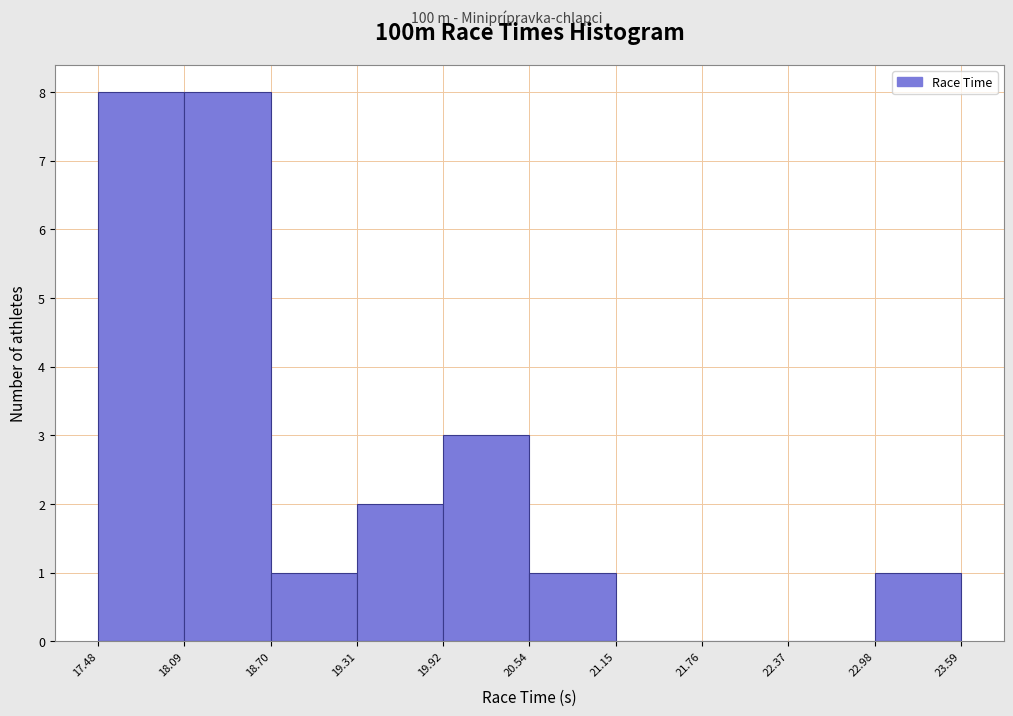

Reading left to right, transcribe this chart: for each bar, give the range it covers on the x-axis and its height. The values are not printed on the chart, so give them approximately, as read against the axis.

17.48 to 18.09: 8
18.09 to 18.70: 8
18.70 to 19.31: 1
19.31 to 19.92: 2
19.92 to 20.54: 3
20.54 to 21.15: 1
21.15 to 21.76: 0
21.76 to 22.37: 0
22.37 to 22.98: 0
22.98 to 23.59: 1